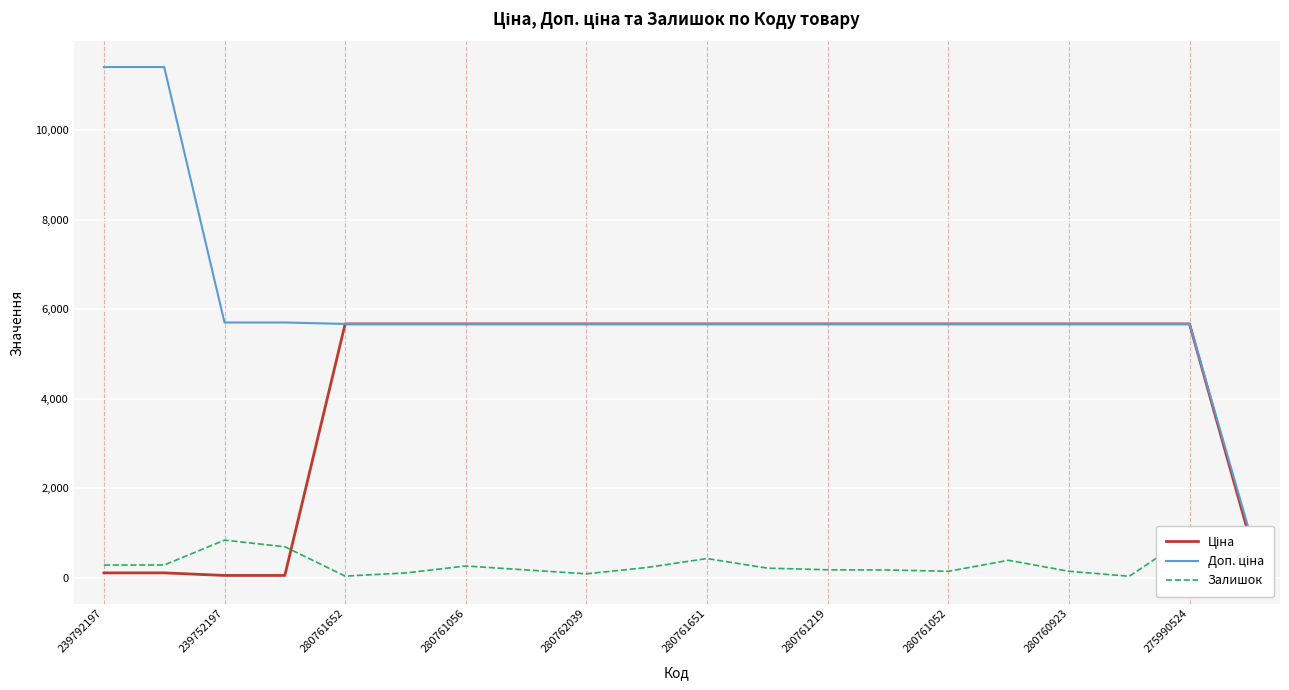

Rank the series at 280761052 from lowest to highest value.

Залишок, Ціна, Доп. ціна